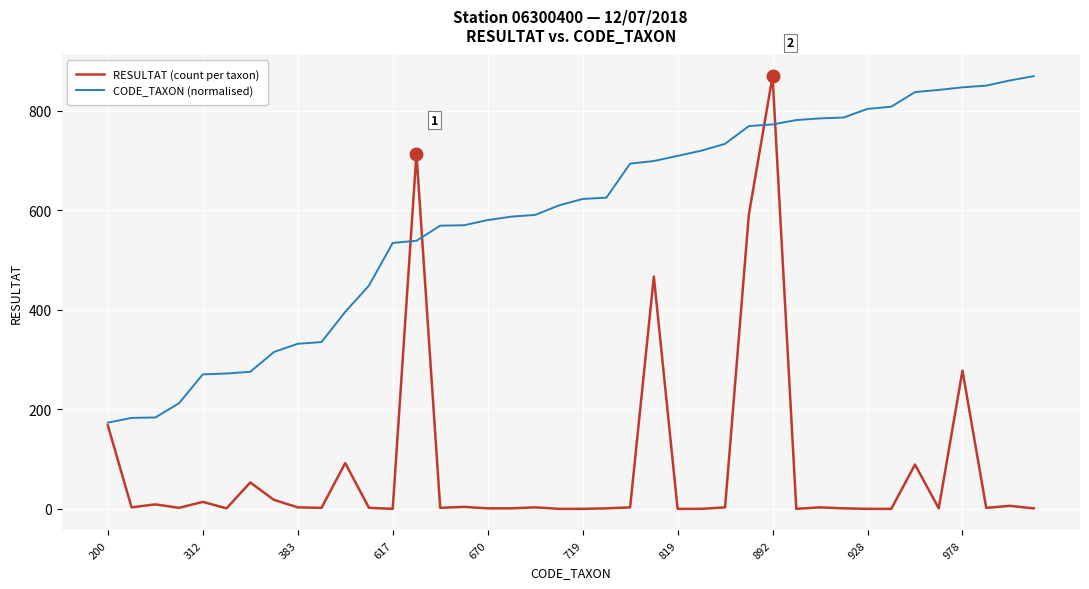

Rank the series by their average value, from highest to lowest.

CODE_TAXON (normalised), RESULTAT (count per taxon)